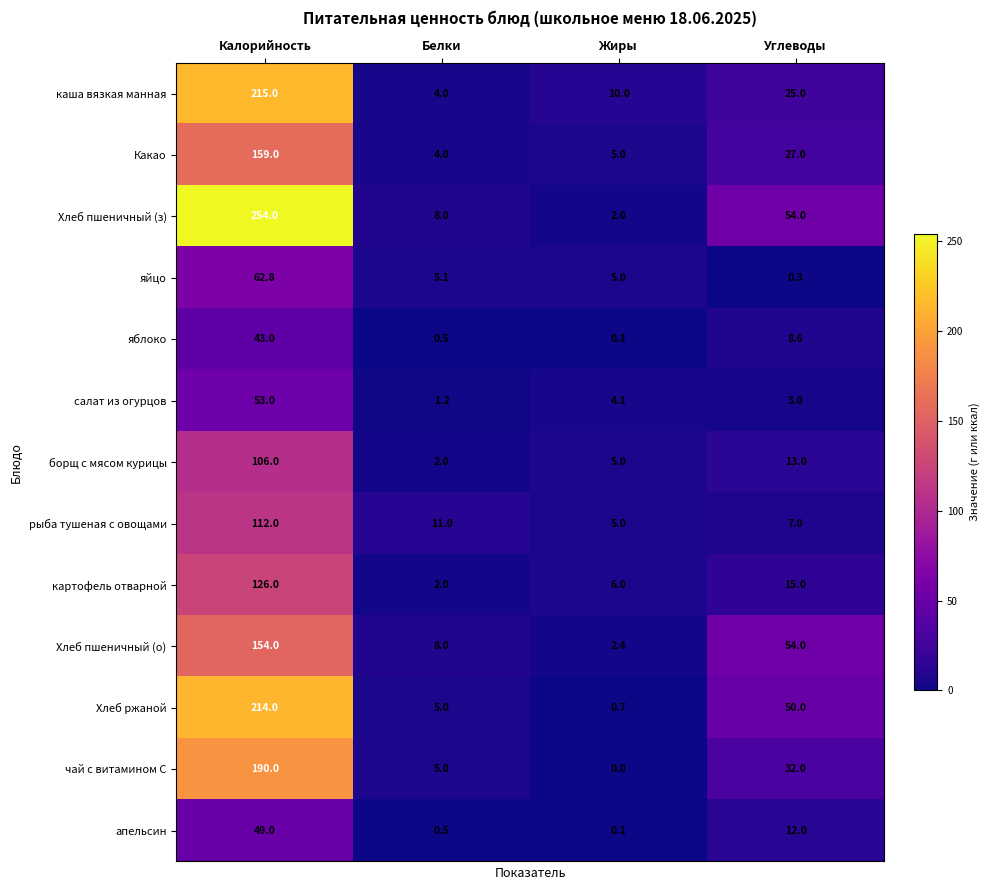

Where is салат из огурцов nearest to the value 27?

Жиры